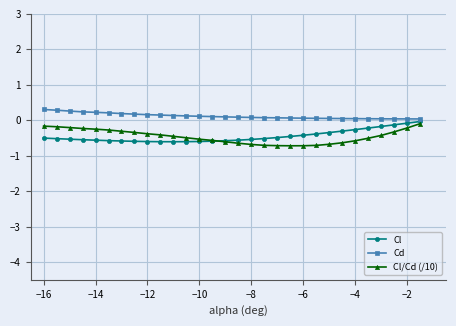

Which series has the largest total across all categories?

Cd